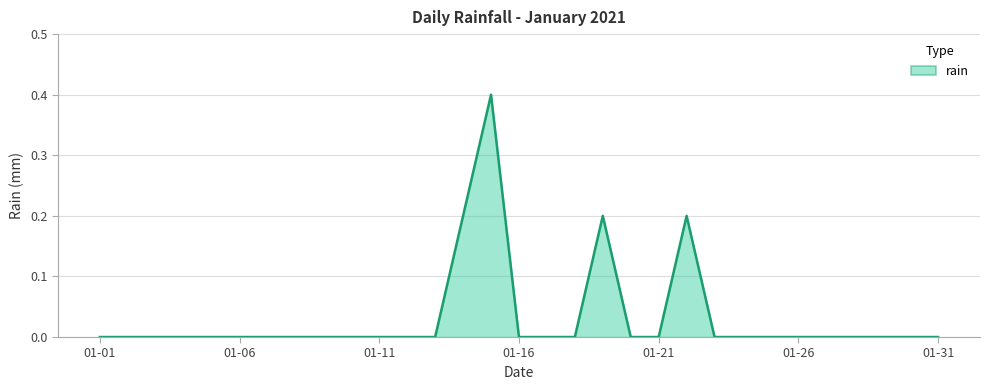

Does the chart display data point markers on the line(s)?

No